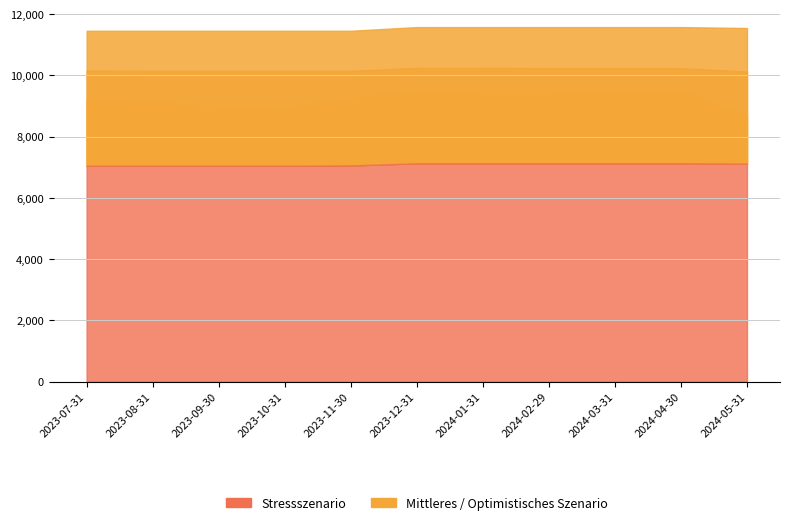

True or false: Stressszenario and Mittleres Szenario intersect in this chart.

False